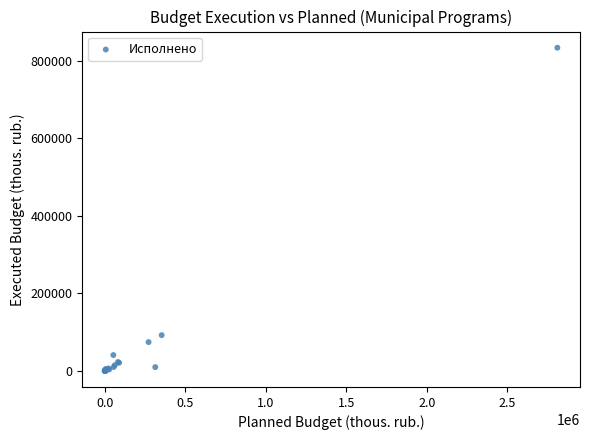

What Y value in the scatter plot is closest to 416639?

91997.4